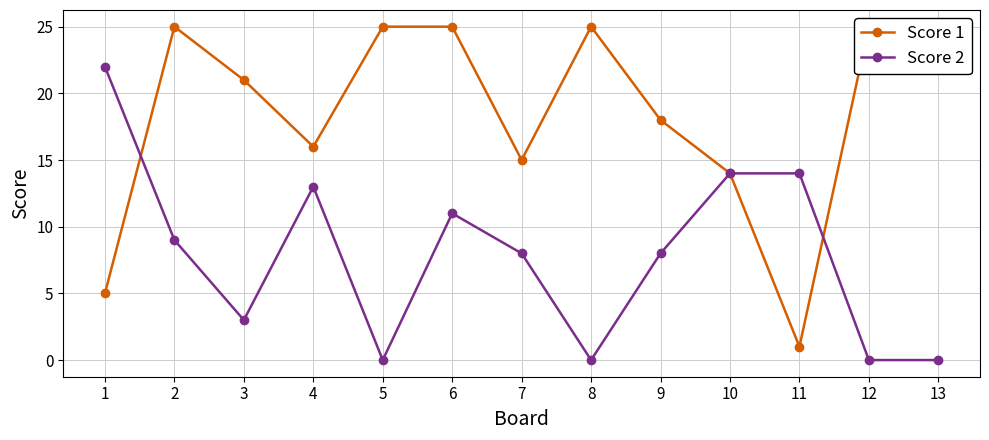

Rank the series at 4 from highest to lowest value.

Score 1, Score 2